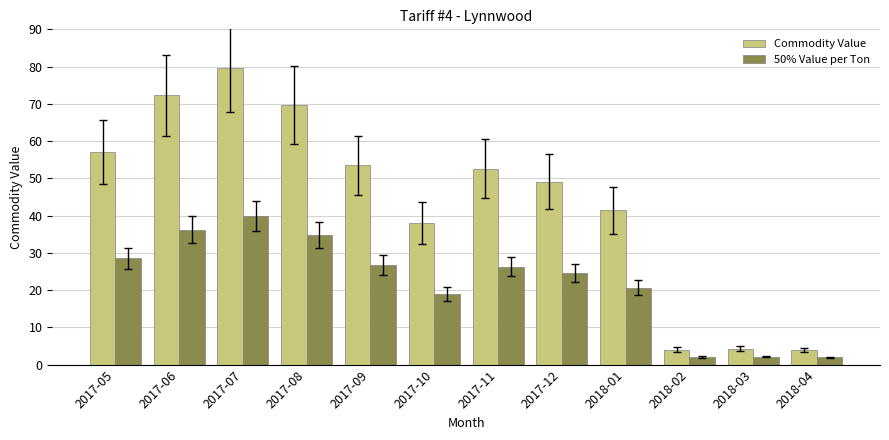

What is the label of the 5th bar from the right?

2017-12